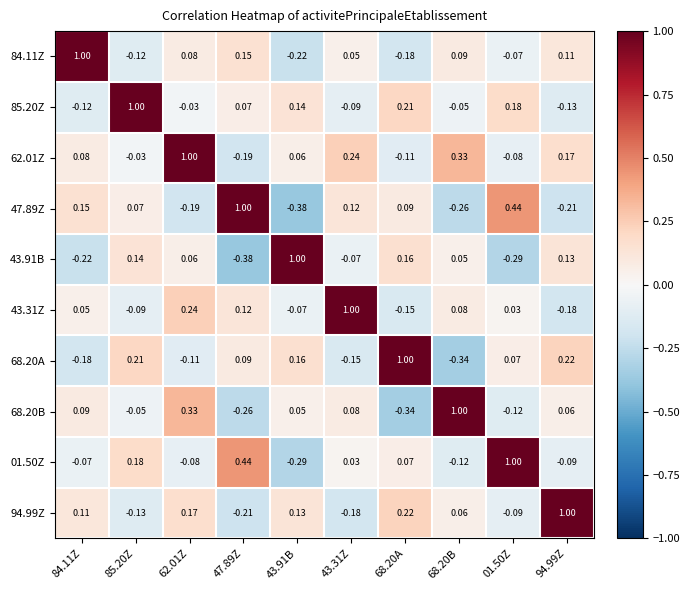

Is the value of 47.89Z at 01.50Z greater than the value of 68.20A at 94.99Z?

Yes